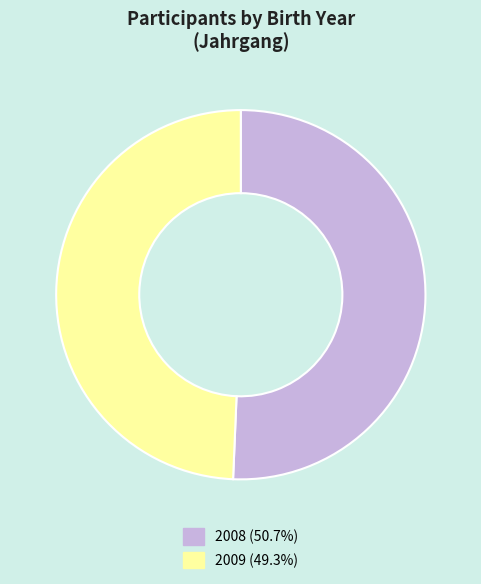

Is the sum of 2009 (49.3%) and 2008 (50.7%) greater than half?

Yes